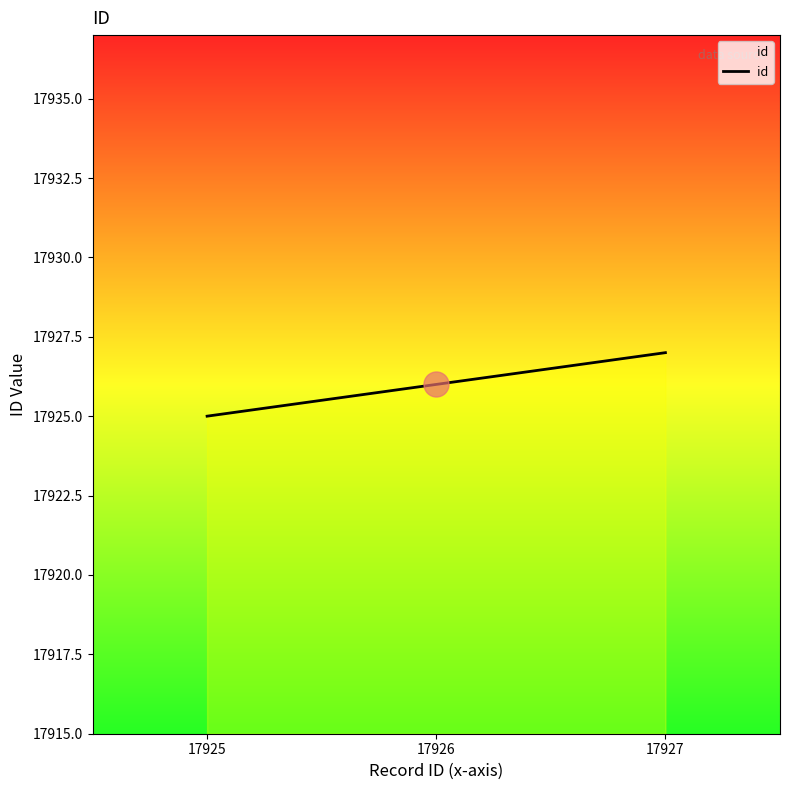

Reading left to right, what are all the values shown in this chart?

17925=17925	17926=17926	17927=17927